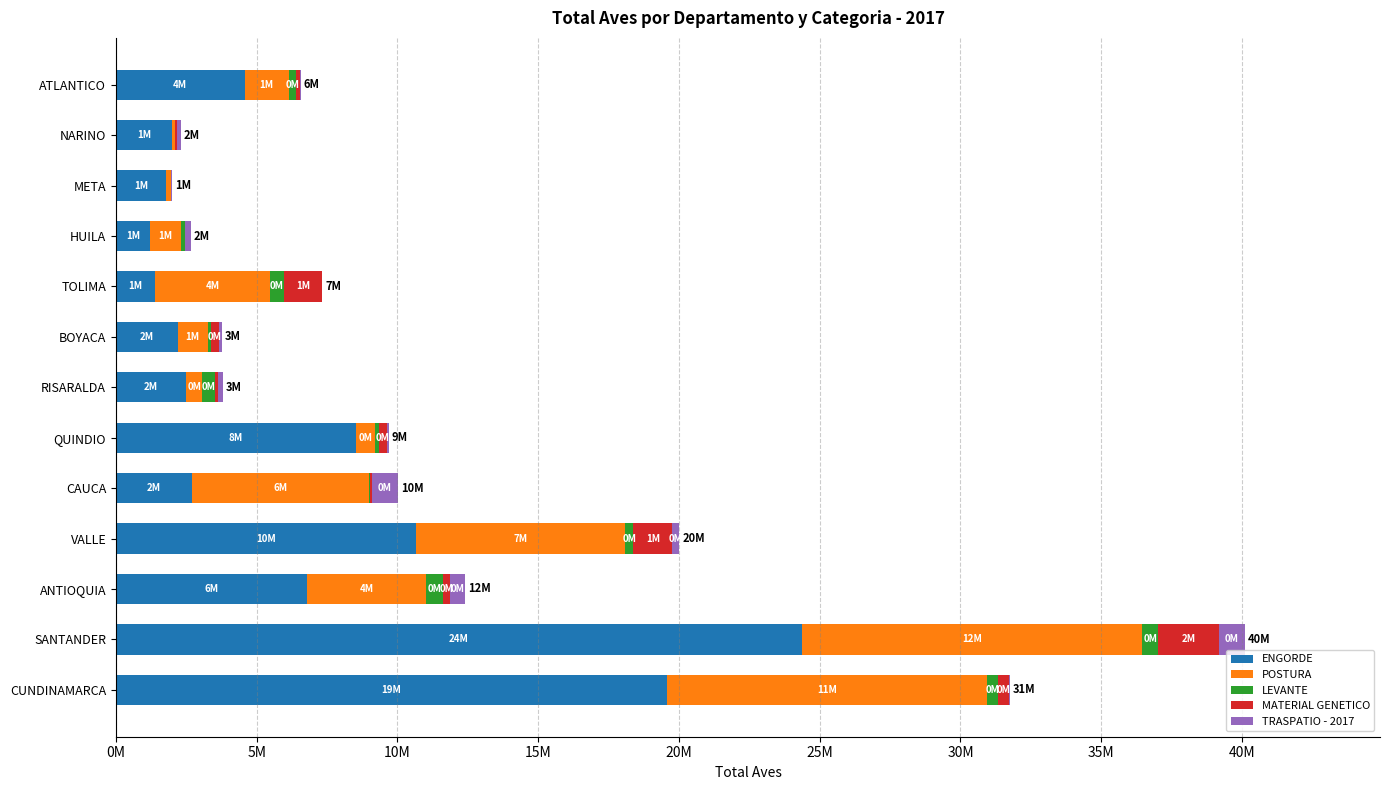

Is it true that TOTAL AVES - CAPACIDAD OCUPADA - LEVANTE equals 514288 at VALLE?

False